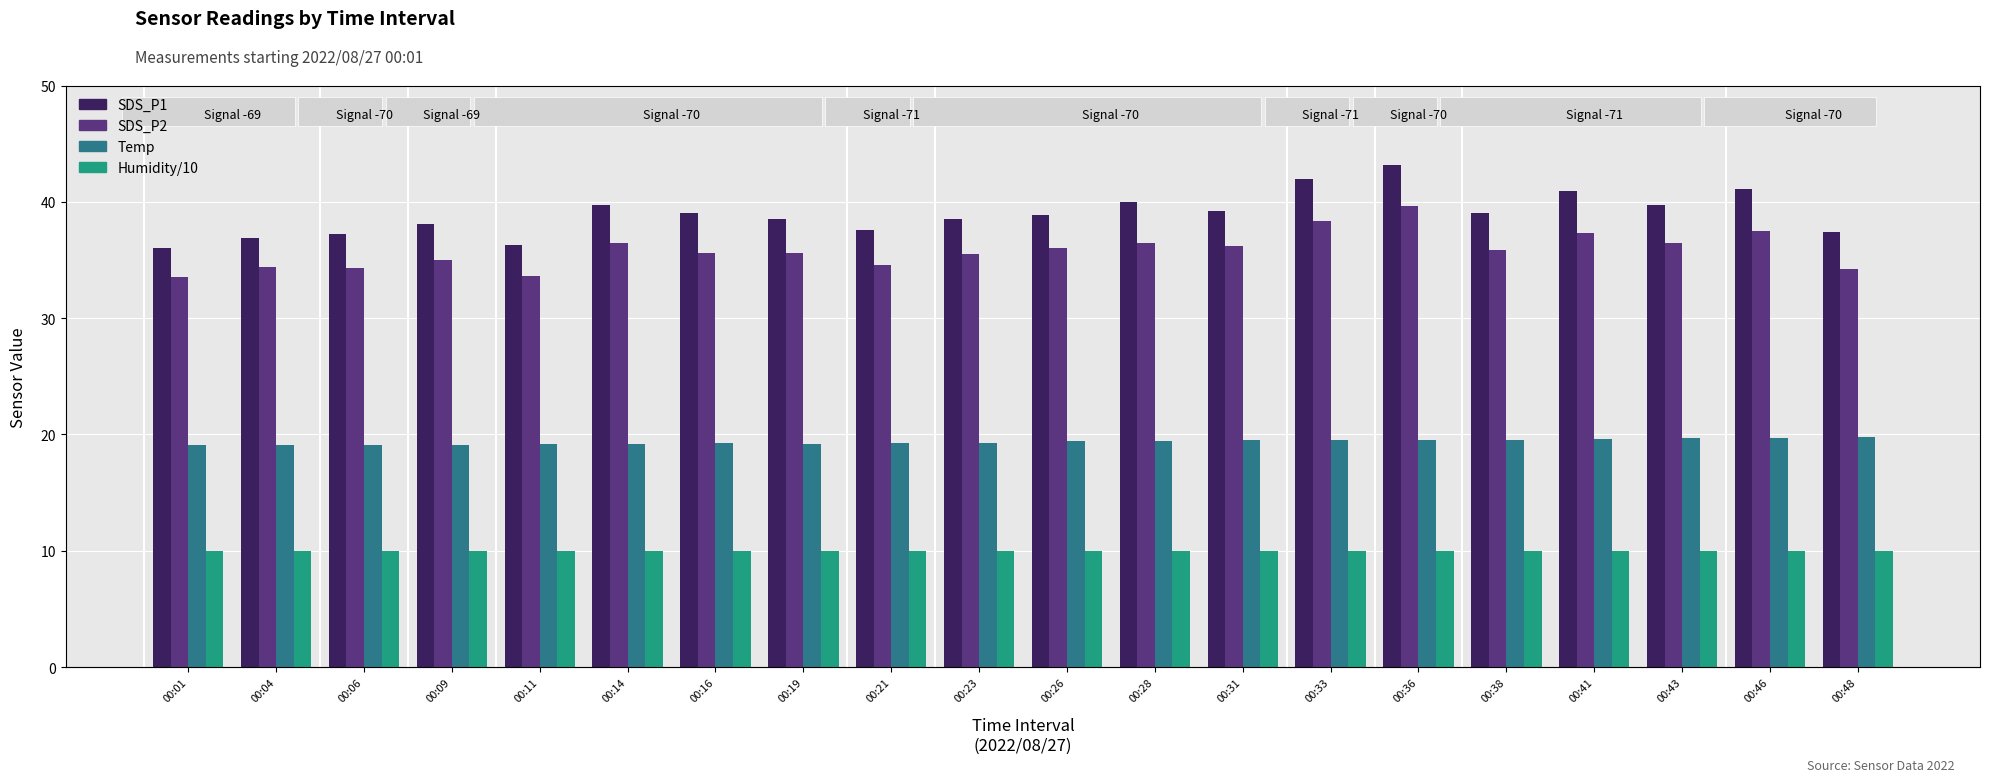

At which label does SDS_P1 reach its minimum?

00:01